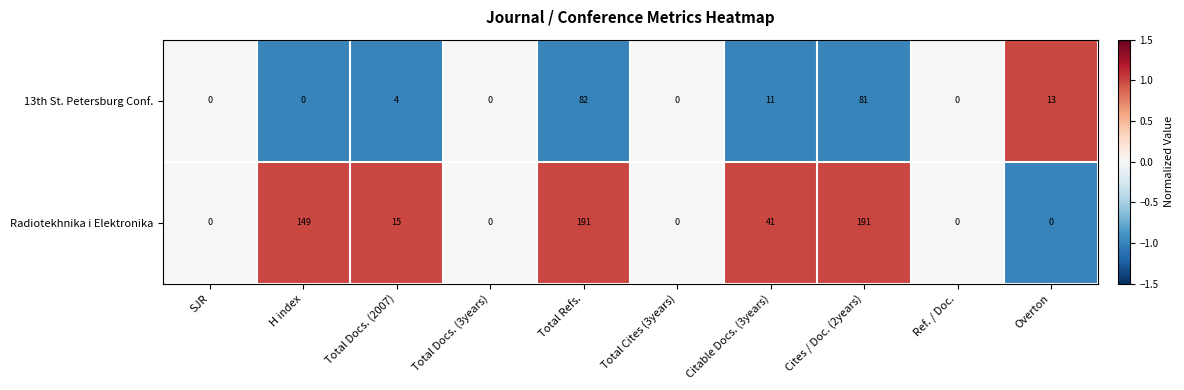

List the series in order of their peak value, highest first.

Radiotekhnika i Elektronika, 13th St. Petersburg Conf.